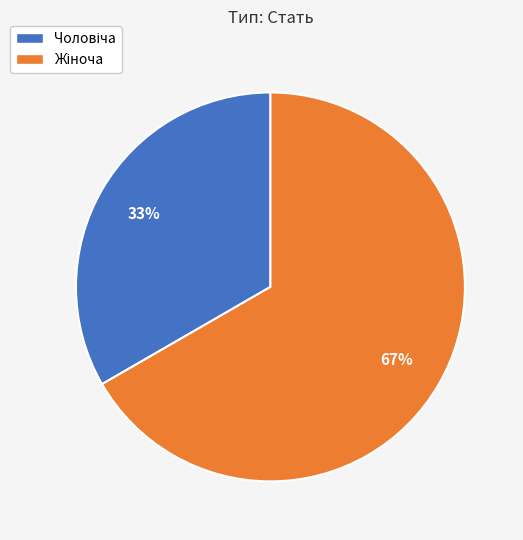

To the nearest percent, what is the average slice percentage?

50%